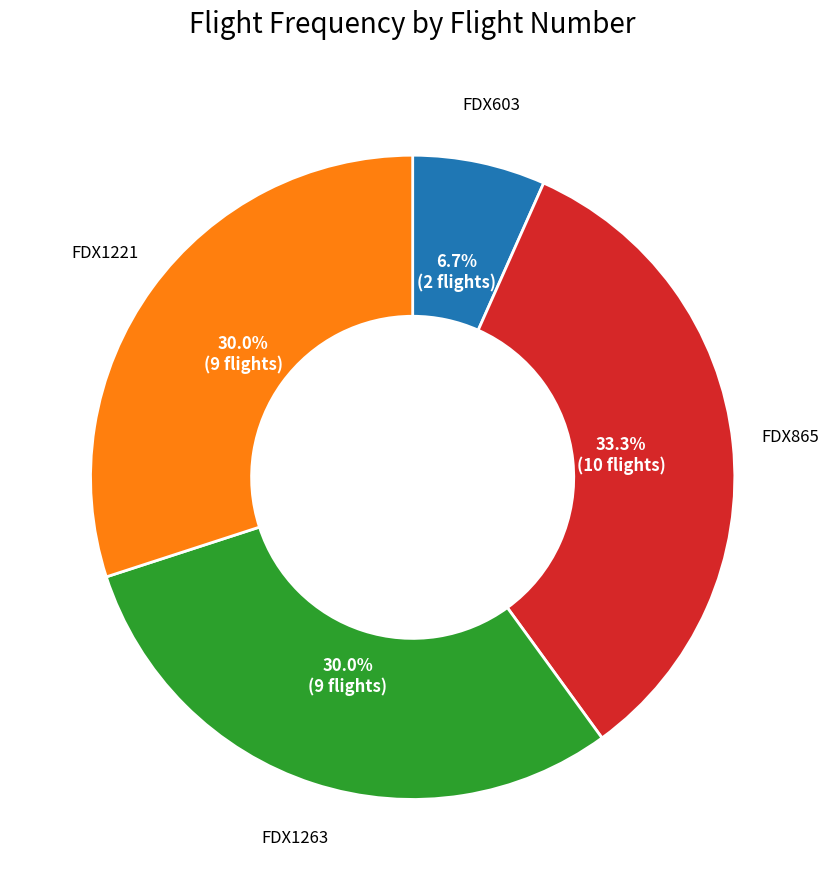

Is there any slice that represents more than half of the pie?

No